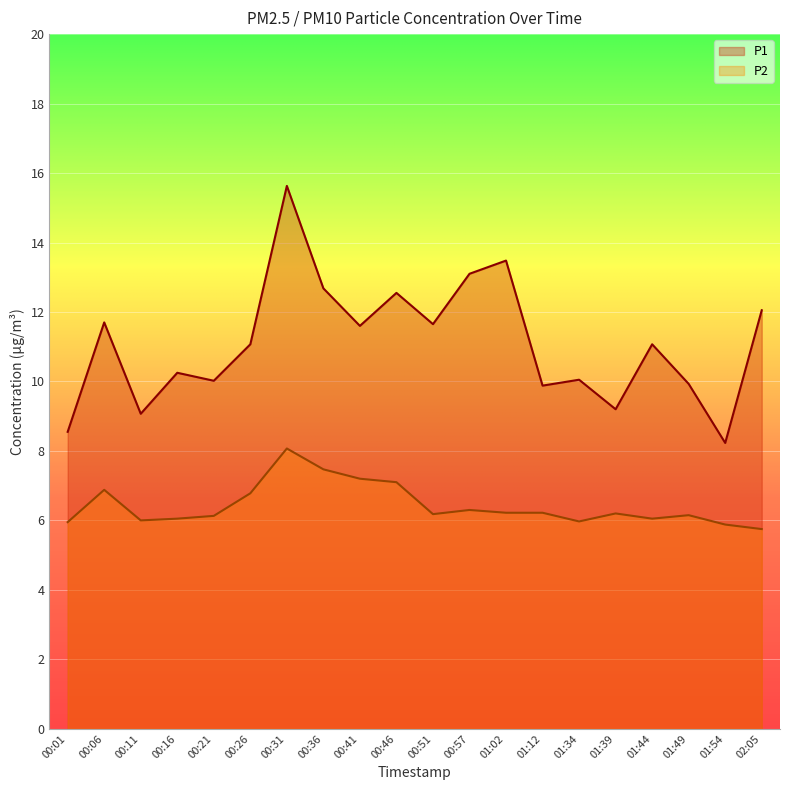

Where does the P2 series first go above 6?

00:06